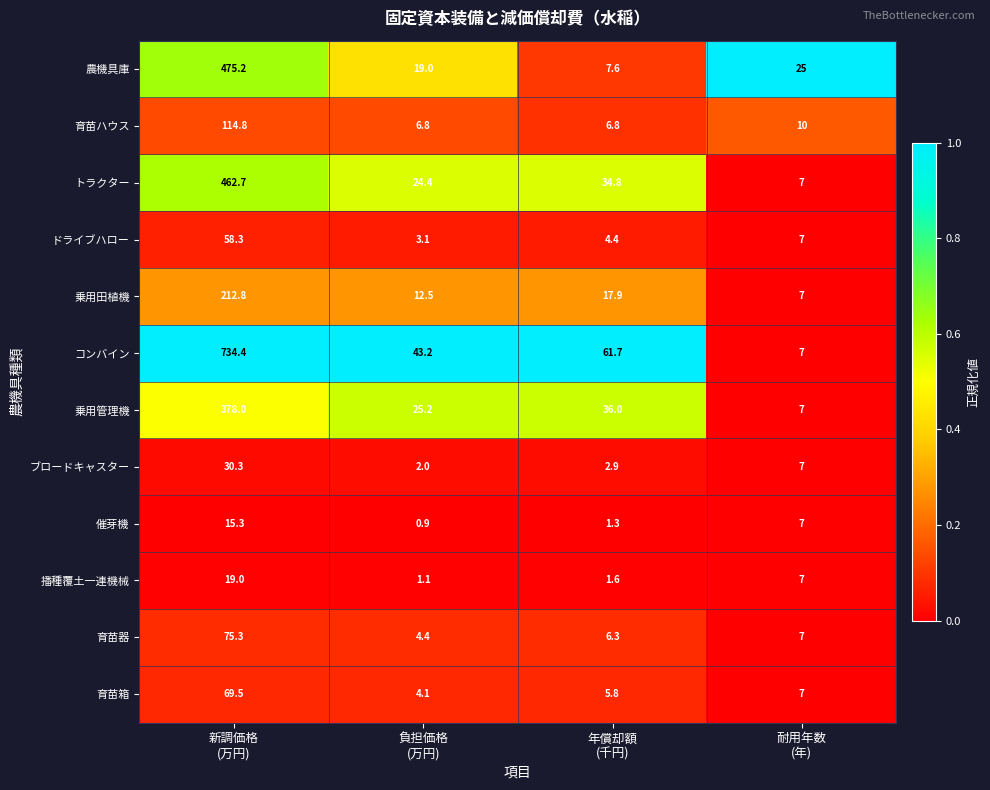

Which label corresponds to the smallest value in the chart?

負担価格
(万円)